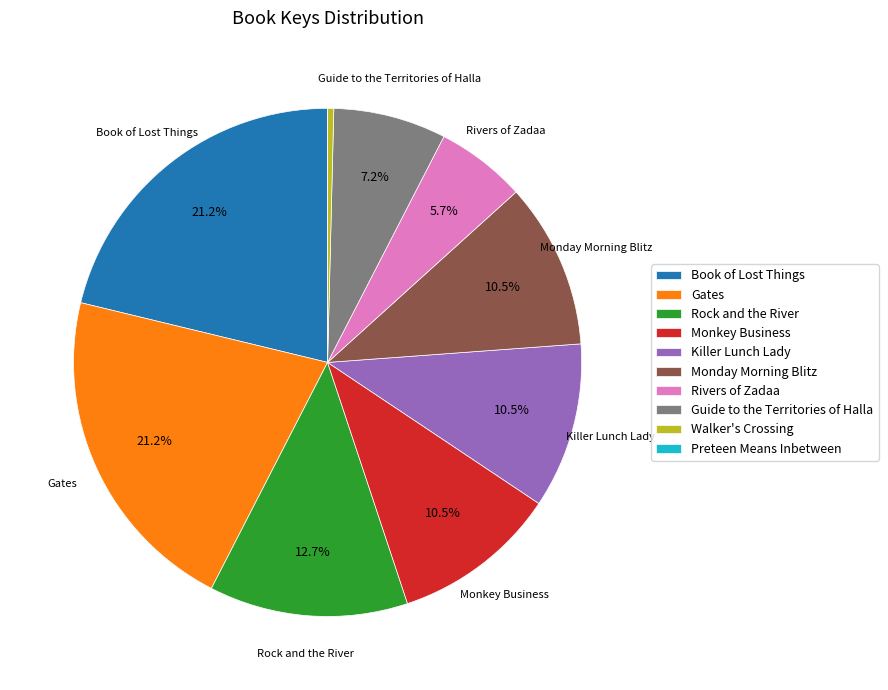

Do Gates and Monday Morning Blitz together represent more than half of the pie?

No